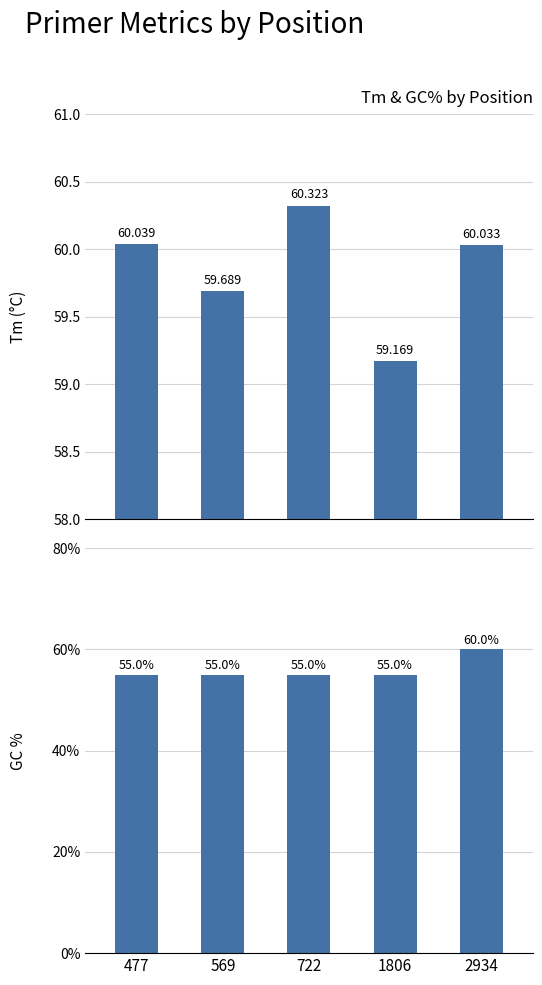

True or false: PRIMER_LEFT_0_GC_PERCENT has a value of 19.0 at 722.

False